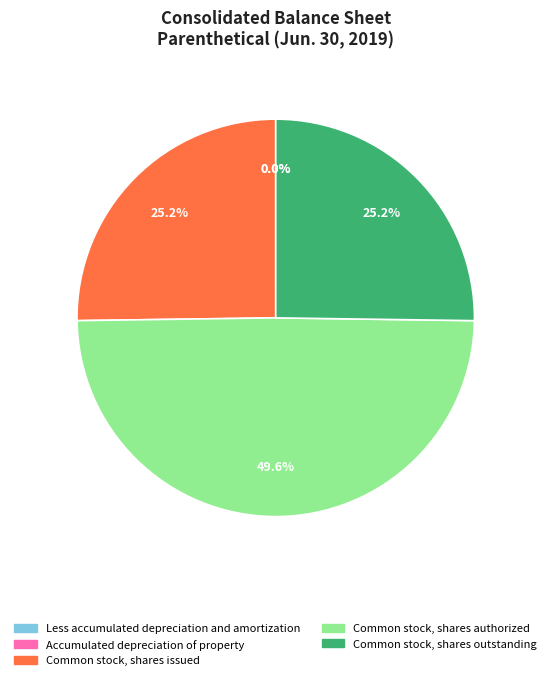

Which slice is the largest?

Common stock, shares authorized